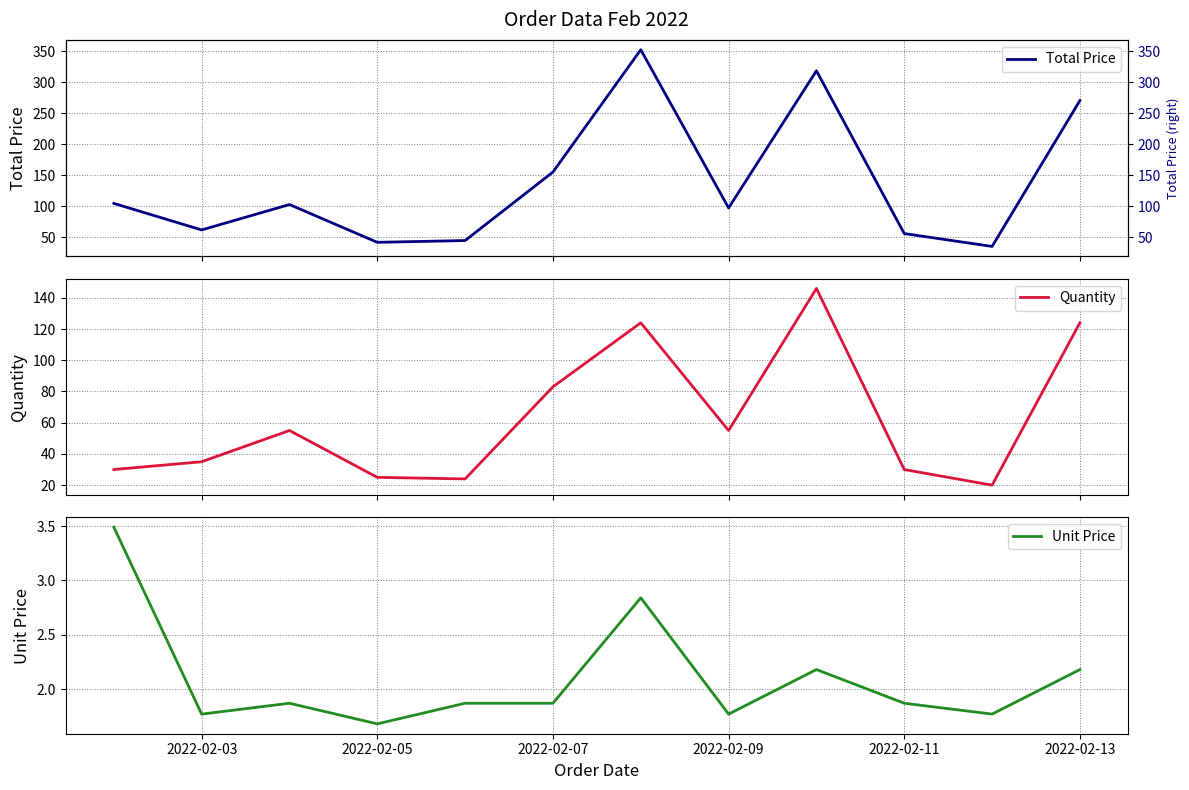

What is the value of the Unit Price point at the 2nd from the left?

1.8